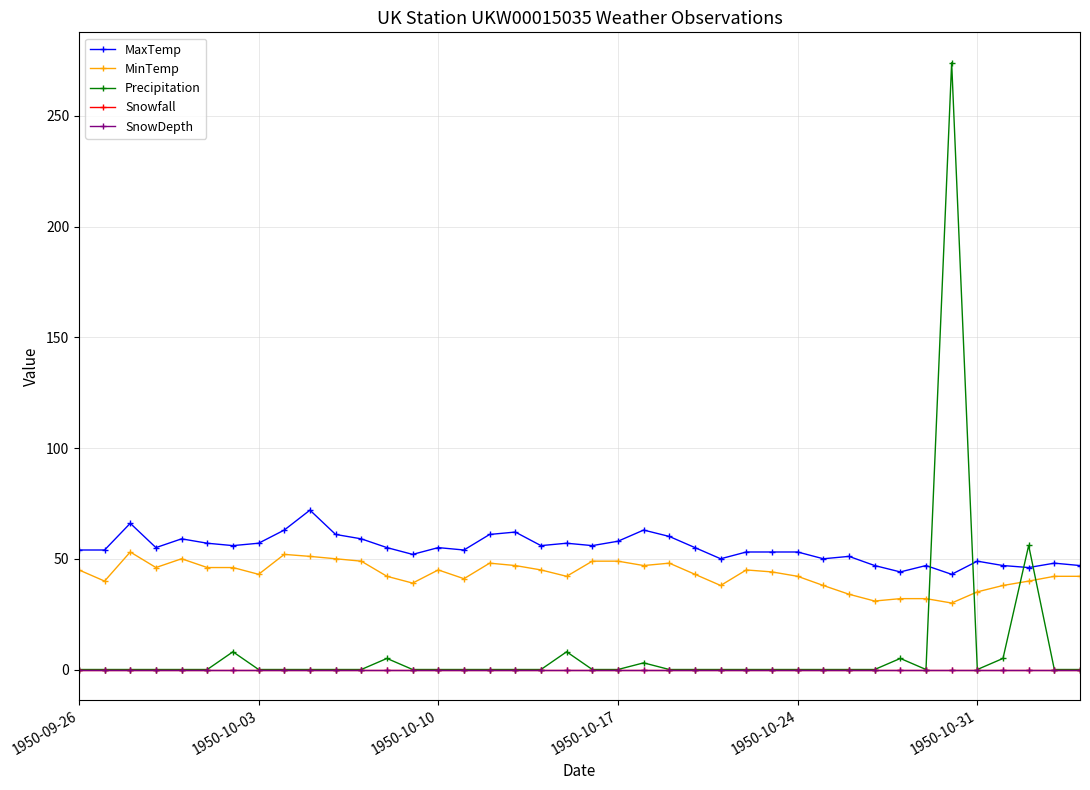

How many lines are shown in the chart?

5